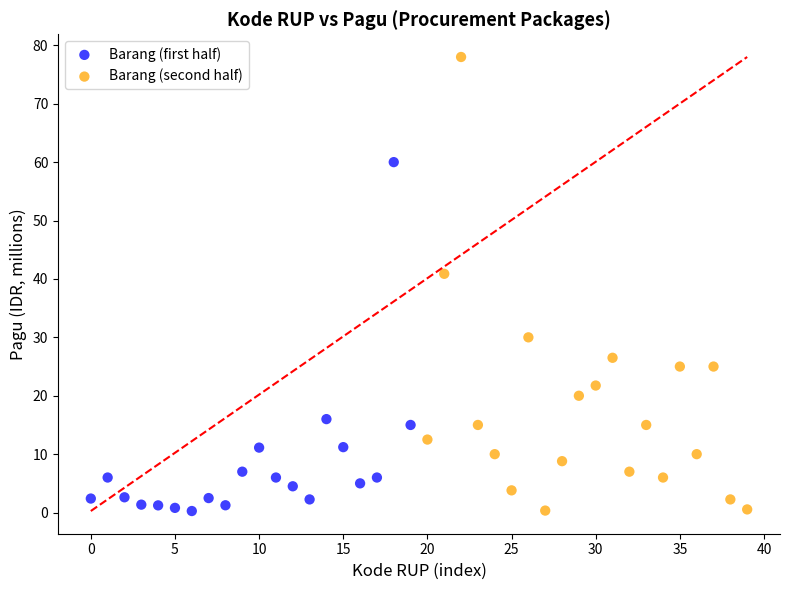

Which series contains the highest Y value?

Barang (second half)